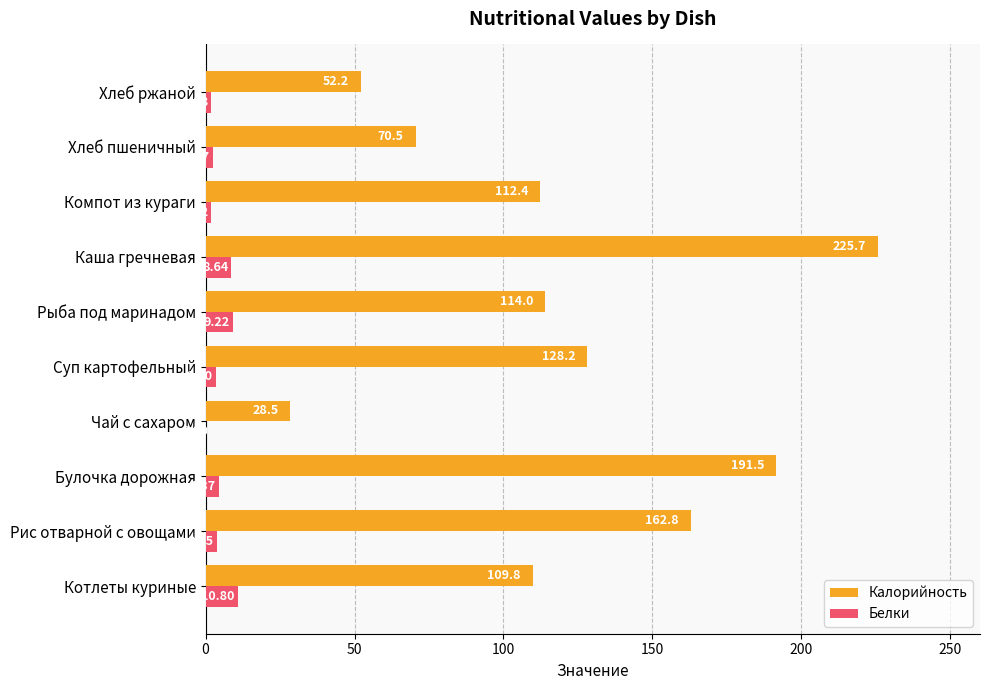

How many distinct data groups are displayed?

2